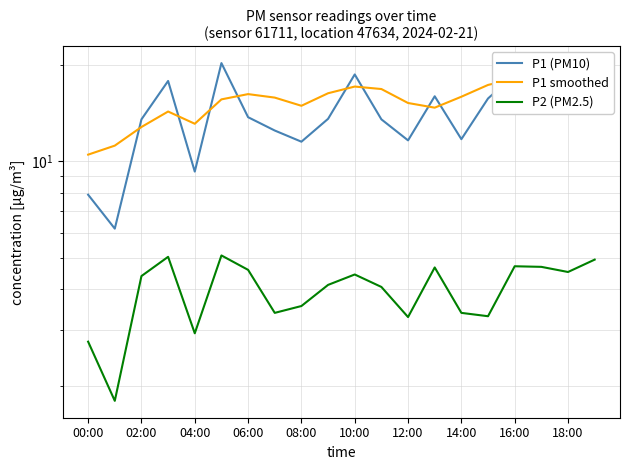

Between 18:00 and 15, which is larger?

15